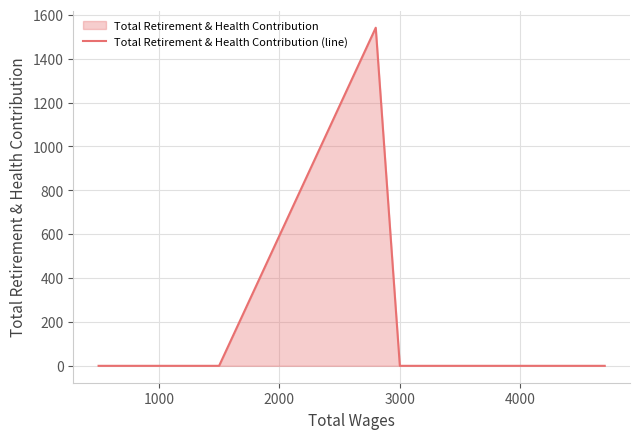

What is the average value?

257